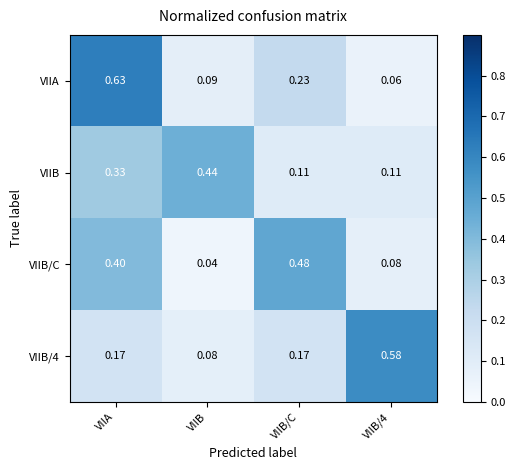

Which series has the largest total across all categories?

VIIA